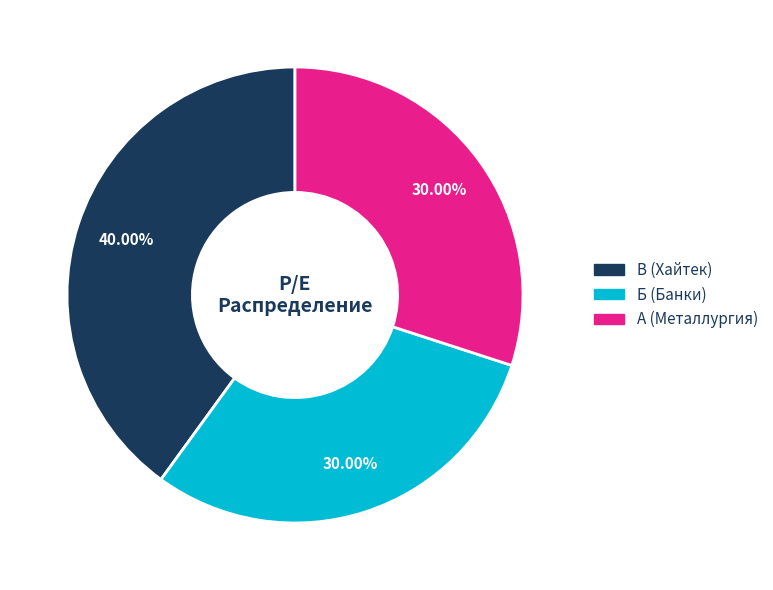

Do В (Хайтек) and А (Металлургия) together represent more than half of the pie?

Yes